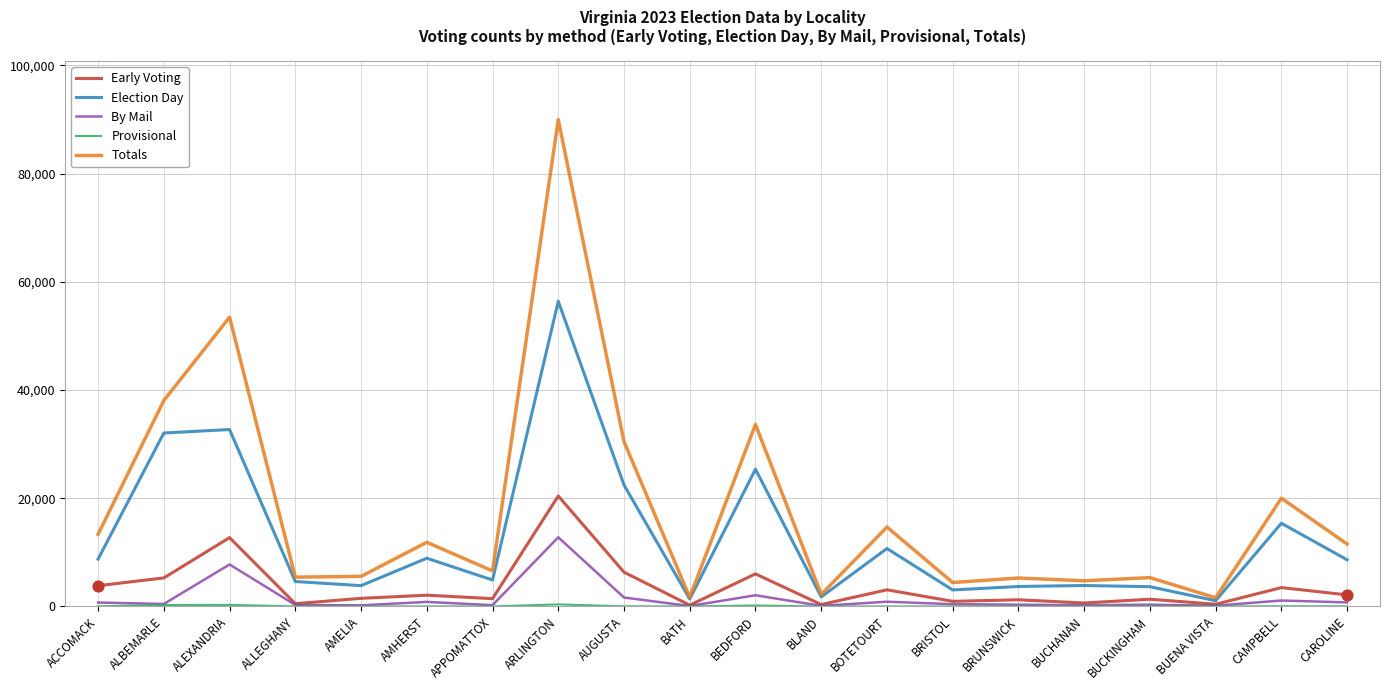

Which series has the widest spread of values?

Totals